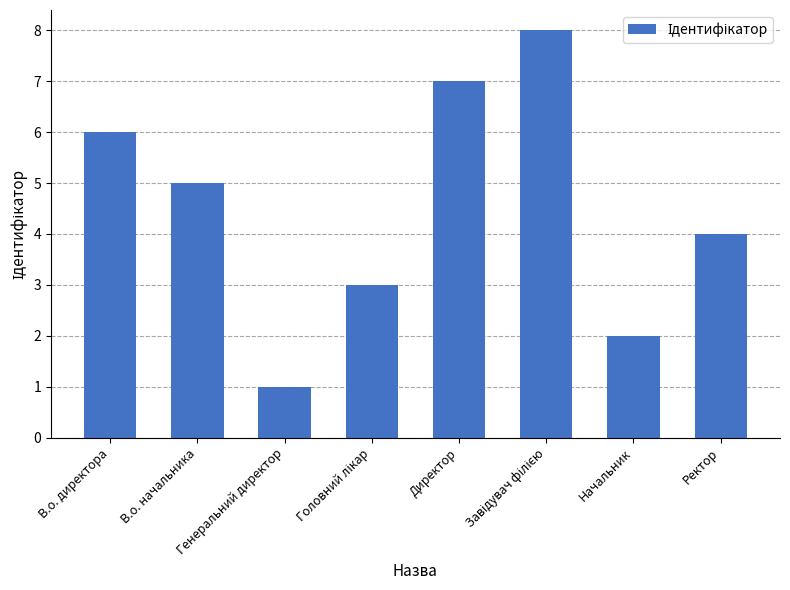

What is the value of the 5th bar from the left?

7